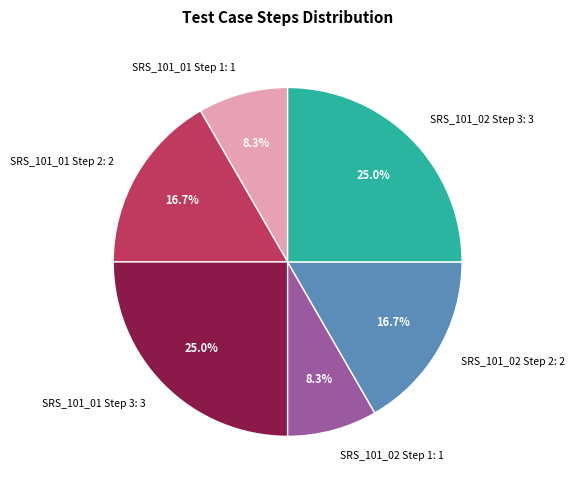

Which has a higher value, SRS_101_02 Step 1 or SRS_101_01 Step 2?

SRS_101_01 Step 2